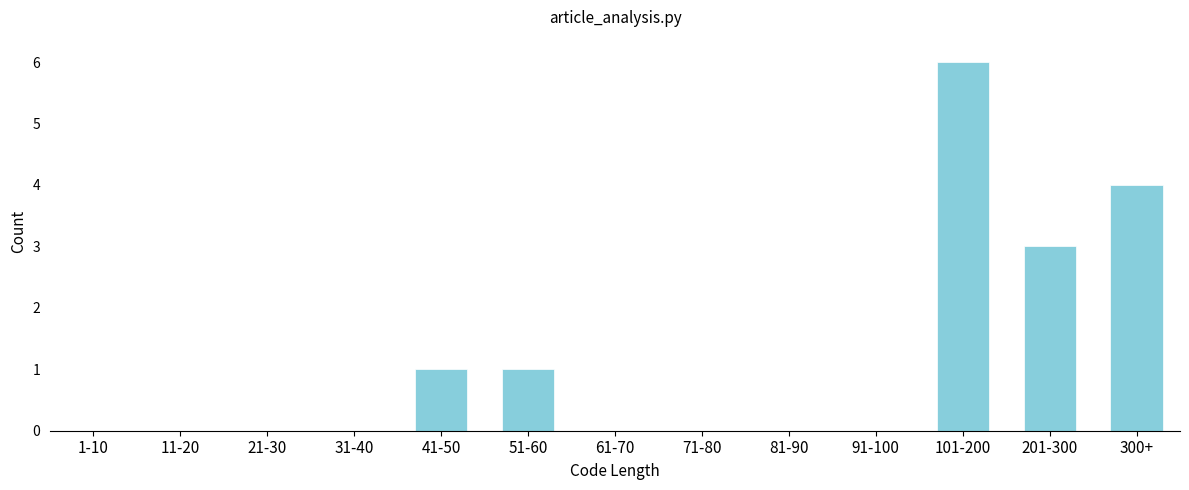

Reading right to left, extract all data points from this chart.

300+=4	201-300=3	101-200=6	91-100=0	81-90=0	71-80=0	61-70=0	51-60=1	41-50=1	31-40=0	21-30=0	11-20=0	1-10=0